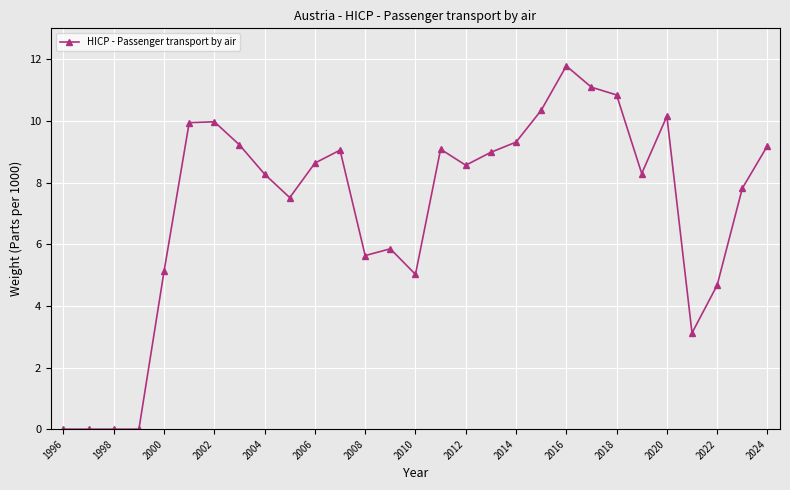

What is the greatest value displayed?

11.8